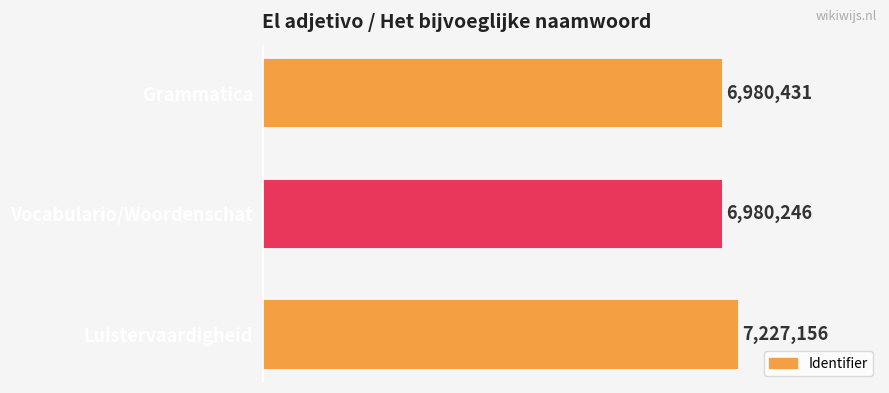

What is the change in value from Grammatica to Vocabulario/Woordenschat?

-185